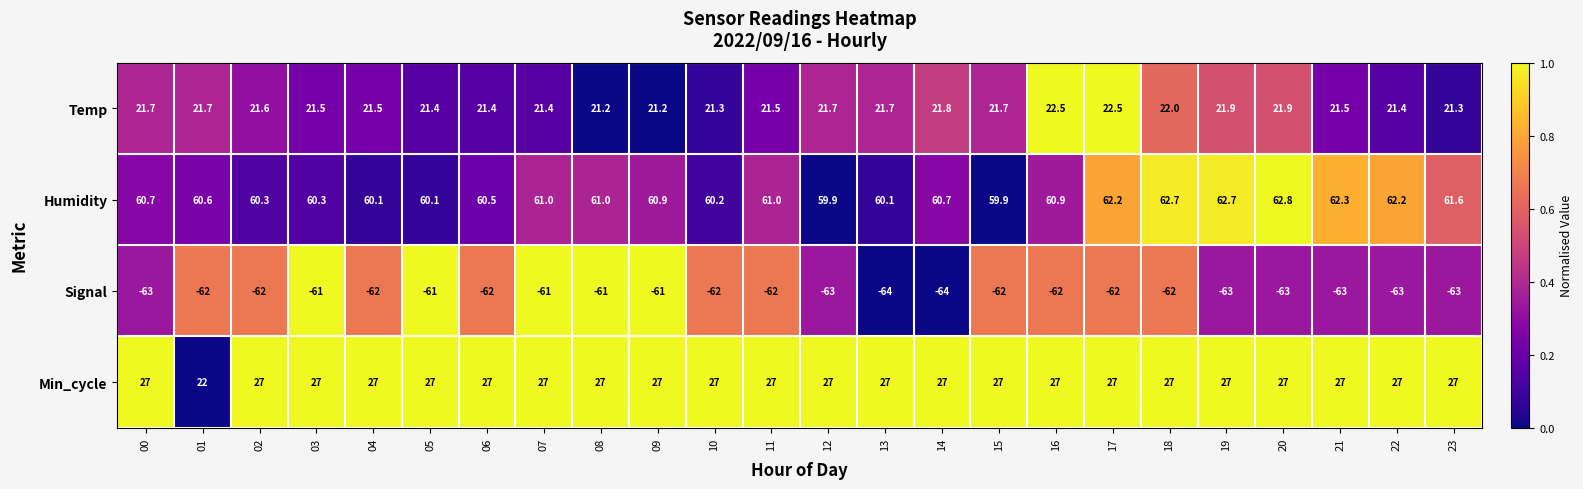

Which series has the largest total across all categories?

Humidity